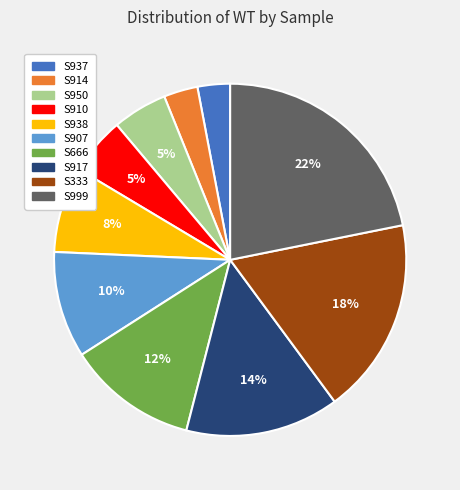

Do S999 and S333 together represent more than half of the pie?

No